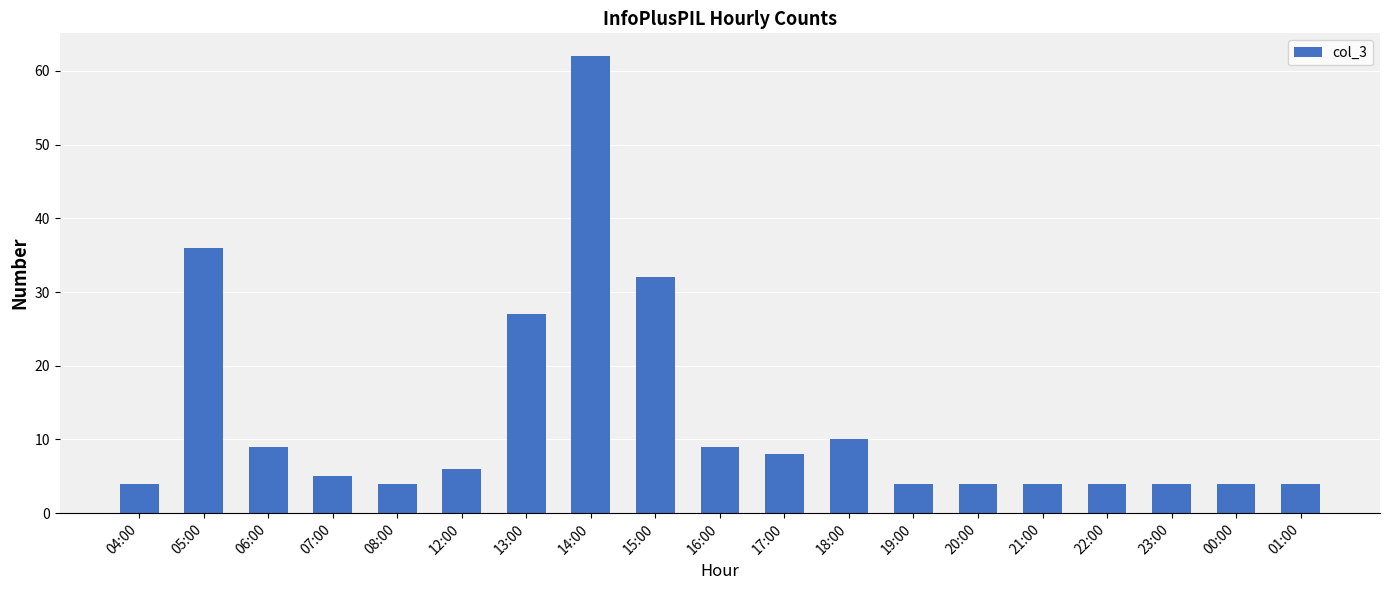

What is the difference between the values at 15:00 and 13:00?

5